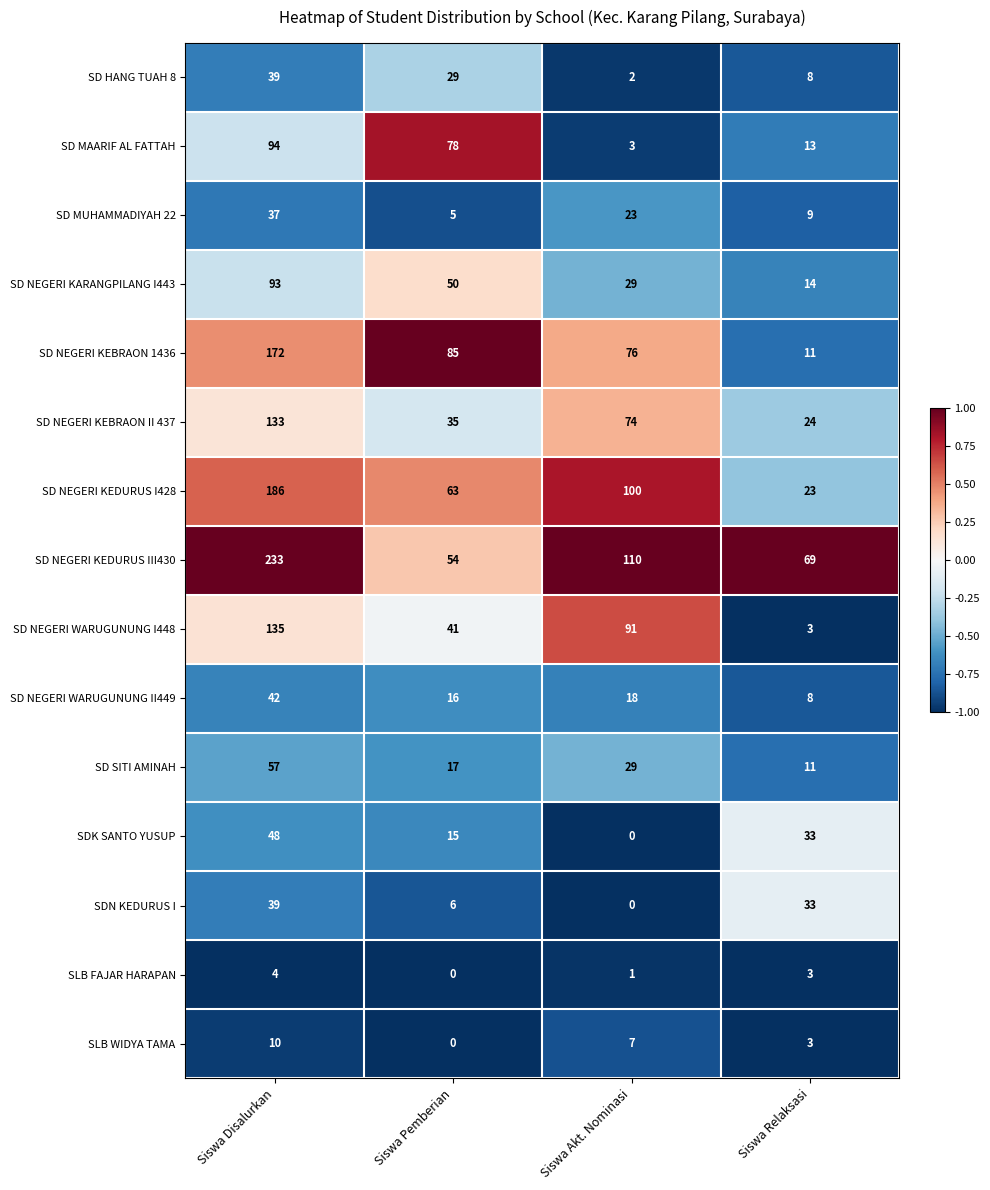

At which label does SD MAARIF AL FATTAH reach its minimum?

Siswa Akt. Nominasi